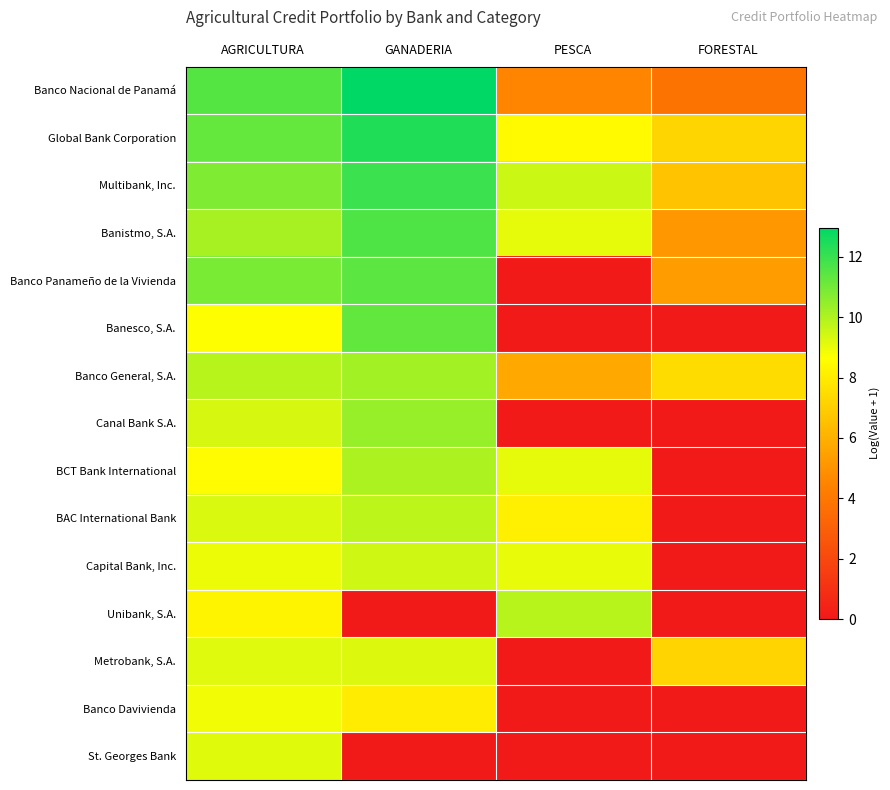

Reading right to left, what are all the values shown in this chart?

Banco Nacional de Panamá: FORESTAL=3.8	PESCA=4.5	GANADERIA=13.0	AGRICULTURA=11.5
Global Bank Corporation: FORESTAL=7.2	PESCA=8.5	GANADERIA=12.4	AGRICULTURA=11.2
Multibank, Inc.: FORESTAL=6.6	PESCA=9.5	GANADERIA=11.9	AGRICULTURA=10.8
Banistmo, S.A.: FORESTAL=5.2	PESCA=9.1	GANADERIA=11.6	AGRICULTURA=10.1
Banco Panameño de la Vivienda: FORESTAL=5.3	PESCA=0.0	GANADERIA=11.4	AGRICULTURA=10.9
Banesco, S.A.: FORESTAL=0.0	PESCA=0.0	GANADERIA=11.3	AGRICULTURA=8.6
Banco General, S.A.: FORESTAL=7.5	PESCA=5.8	GANADERIA=10.2	AGRICULTURA=9.9
Canal Bank S.A.: FORESTAL=0.0	PESCA=0.0	GANADERIA=10.4	AGRICULTURA=9.3
BCT Bank International: FORESTAL=0.0	PESCA=9.1	GANADERIA=10.0	AGRICULTURA=8.5
BAC International Bank: FORESTAL=0.0	PESCA=8.1	GANADERIA=9.8	AGRICULTURA=9.3
Capital Bank, Inc.: FORESTAL=0.0	PESCA=9.0	GANADERIA=9.5	AGRICULTURA=8.9
Unibank, S.A.: FORESTAL=0.0	PESCA=9.9	GANADERIA=0.0	AGRICULTURA=8.3
Metrobank, S.A.: FORESTAL=7.2	PESCA=0.0	GANADERIA=9.2	AGRICULTURA=9.2
Banco Davivienda: FORESTAL=0.0	PESCA=0.0	GANADERIA=8.0	AGRICULTURA=8.9
St. Georges Bank: FORESTAL=0.0	PESCA=0.0	GANADERIA=0.0	AGRICULTURA=9.2